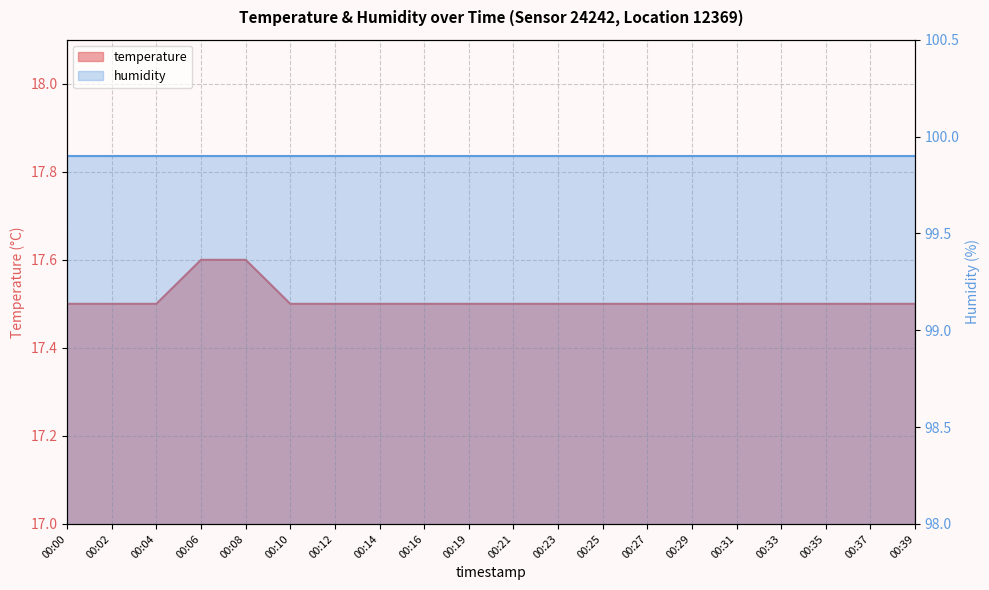

List the labels in order of value, largest first.

00:06, 00:08, 00:00, 00:02, 00:04, 00:10, 00:12, 00:14, 00:16, 00:19, 00:21, 00:23, 00:25, 00:27, 00:29, 00:31, 00:33, 00:35, 00:37, 00:39